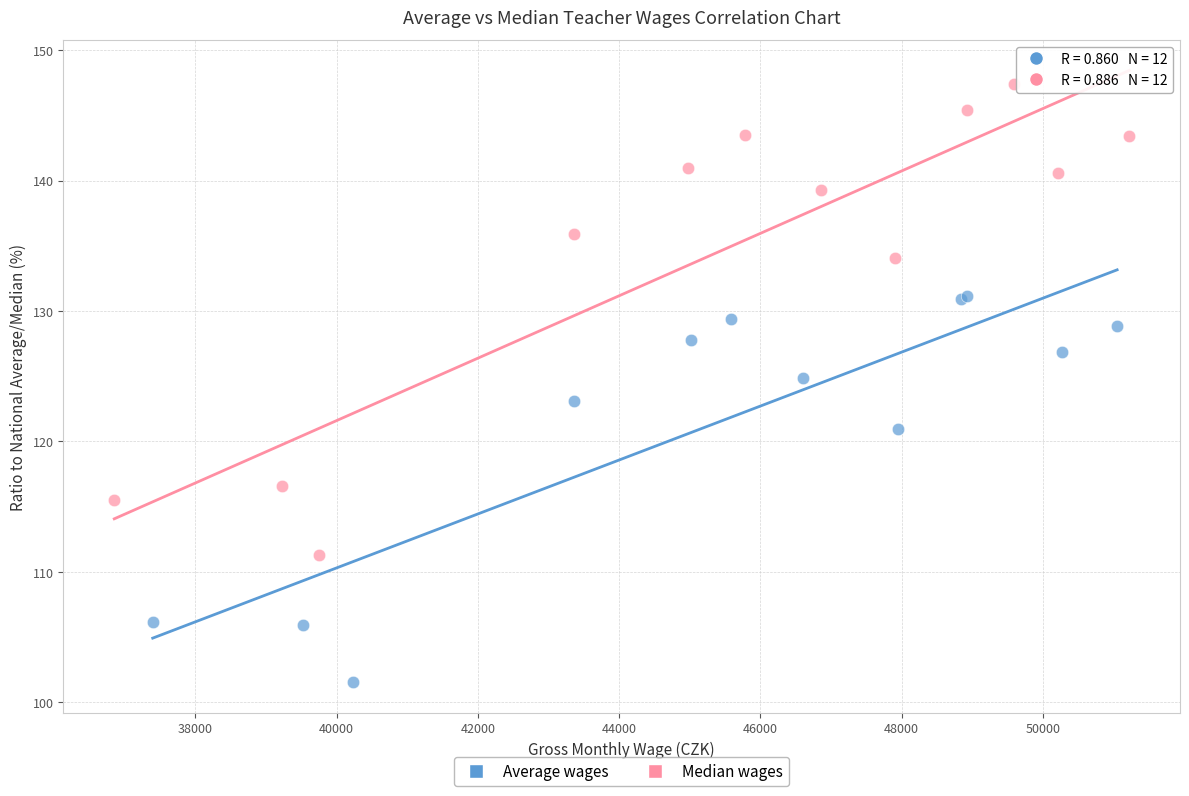

Which series has the widest spread of Y values?

Median wages